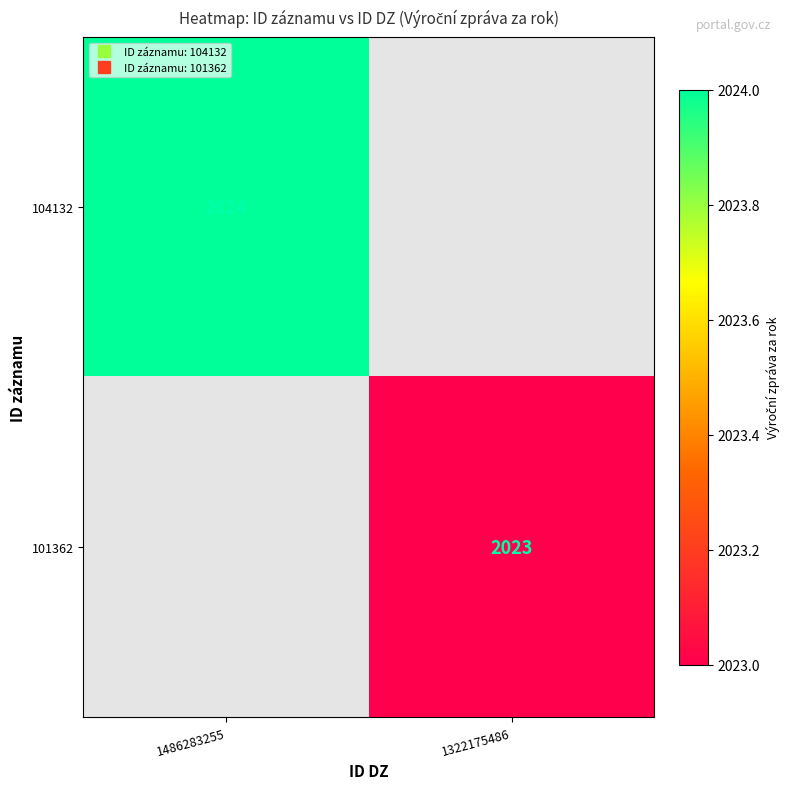

The value of 101362 at 1322175486 is 1260.6. True or false?

False